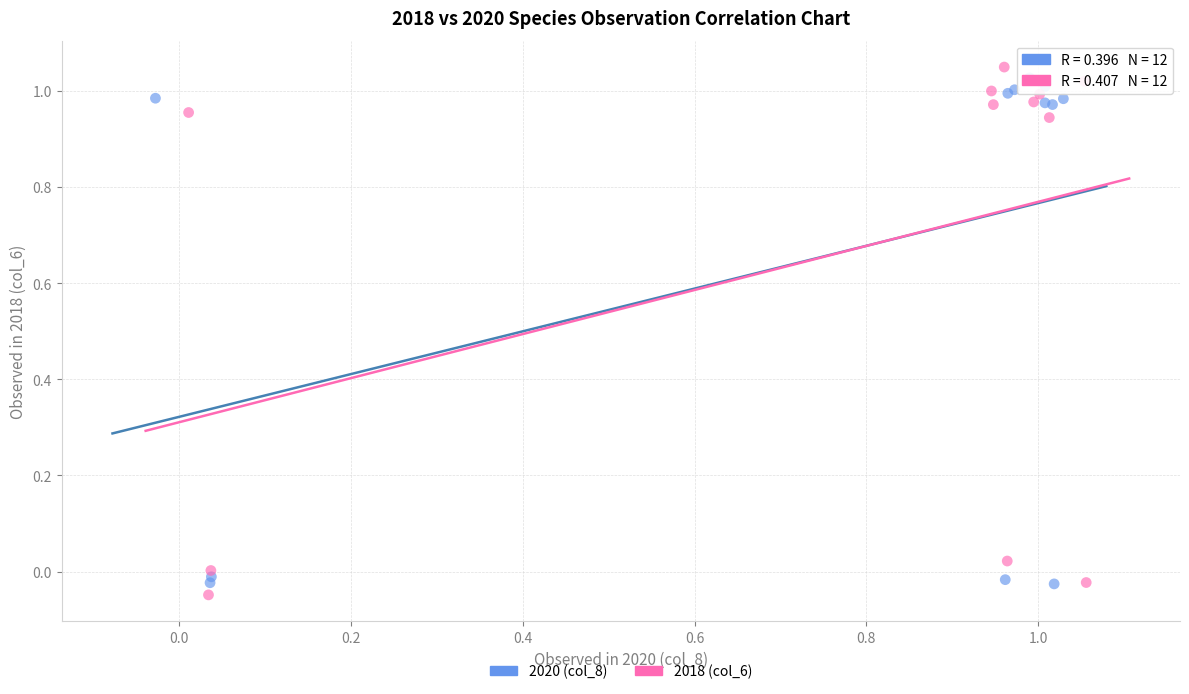

Which series contains the highest Y value?

2018 (col_6)